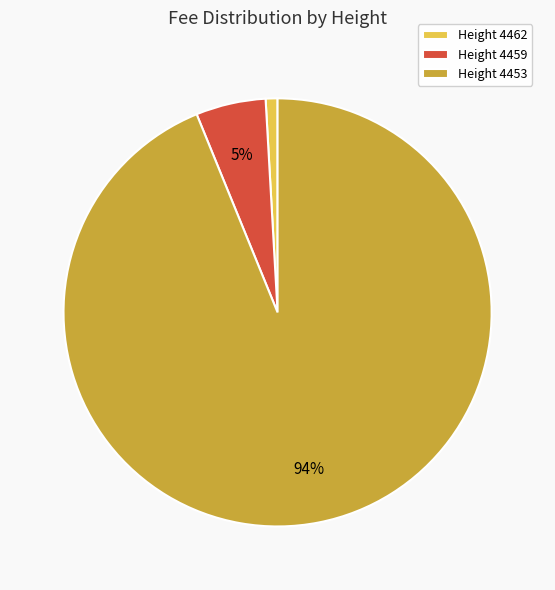

To the nearest percent, what is the combined percentage of Height 4453 and Height 4462?

95%